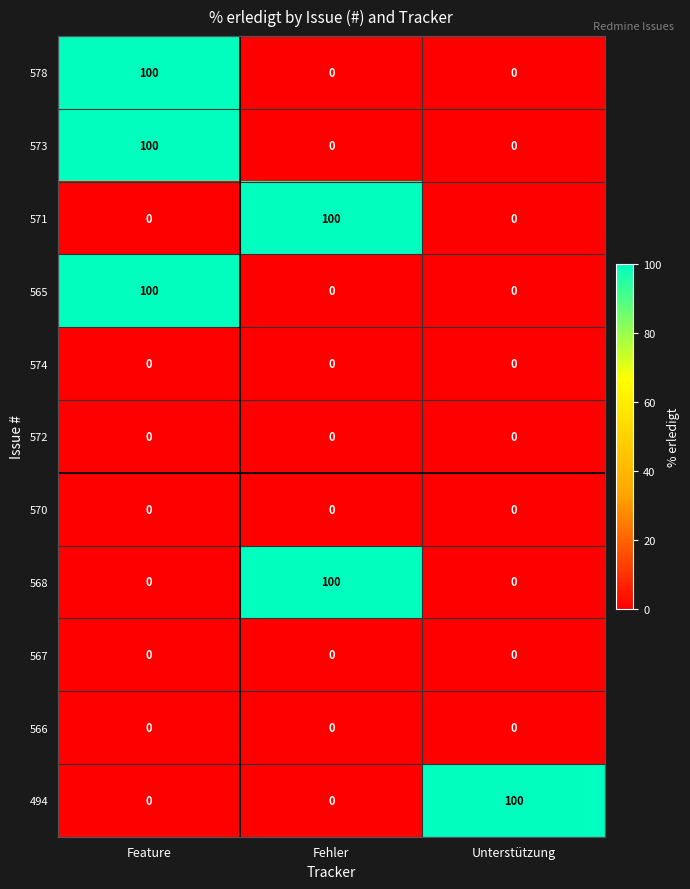

What is the greatest value displayed?

100